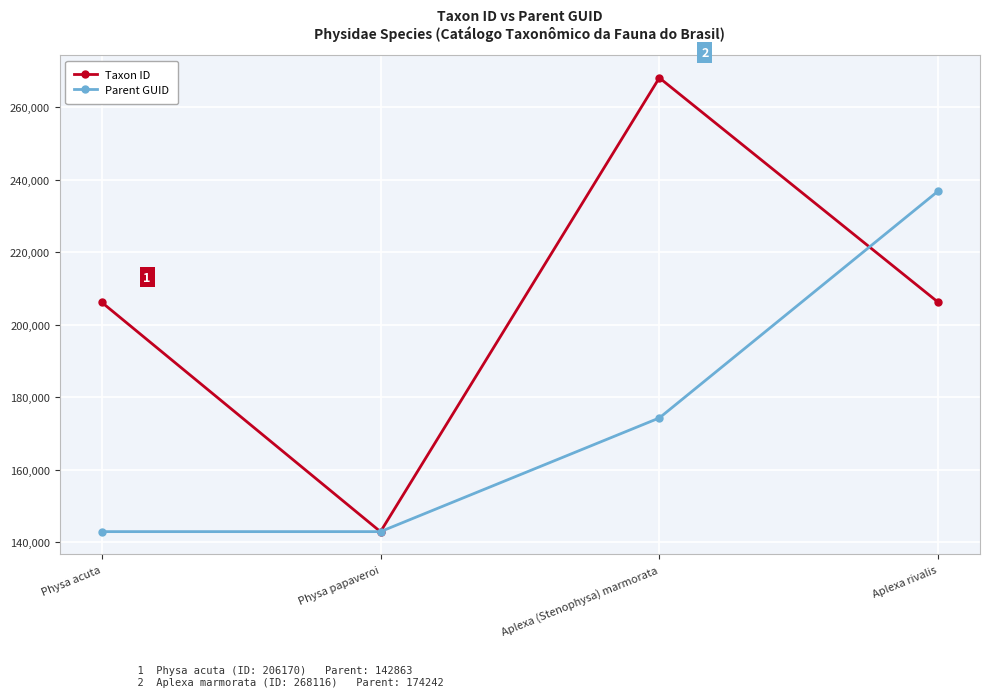

What is the value of the Parent GUID point at the 2nd from the left?

142863